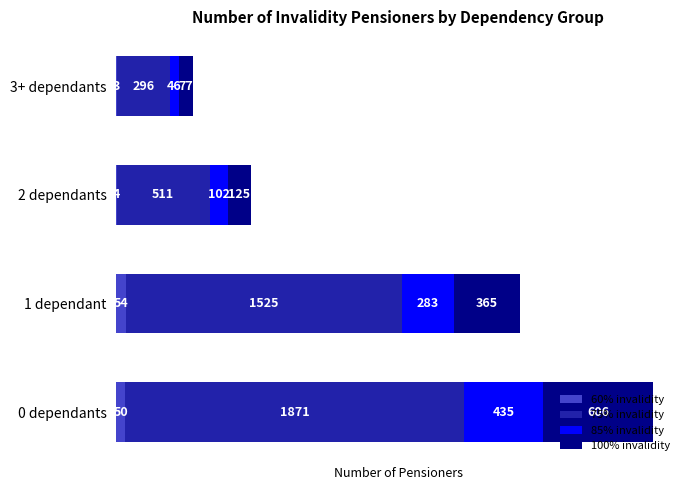

At which category is the sum across all series the highest?

0 dependants